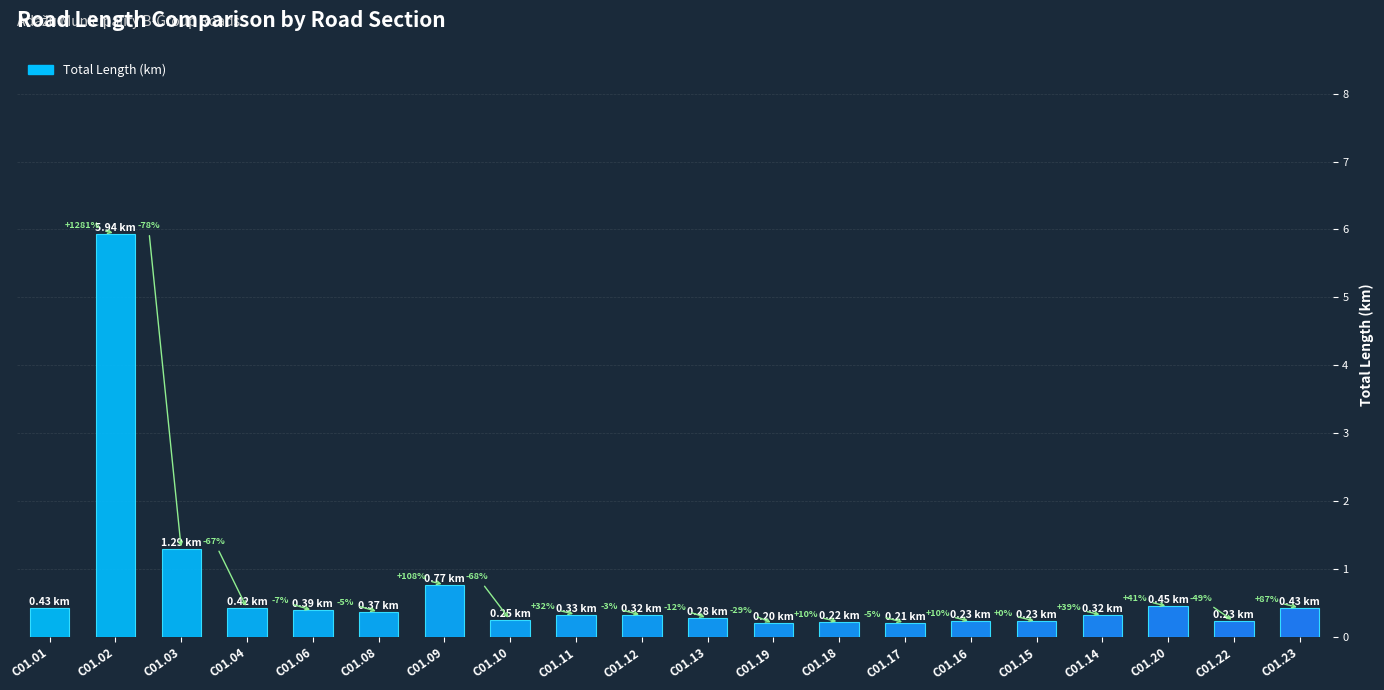

Are the bars horizontal?

No